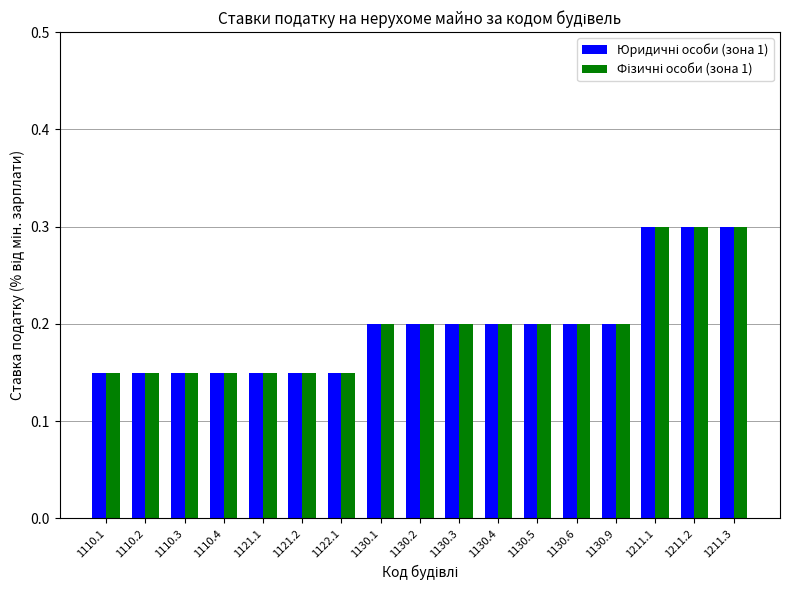

What is the total value across all series at 1121.1?

0.3